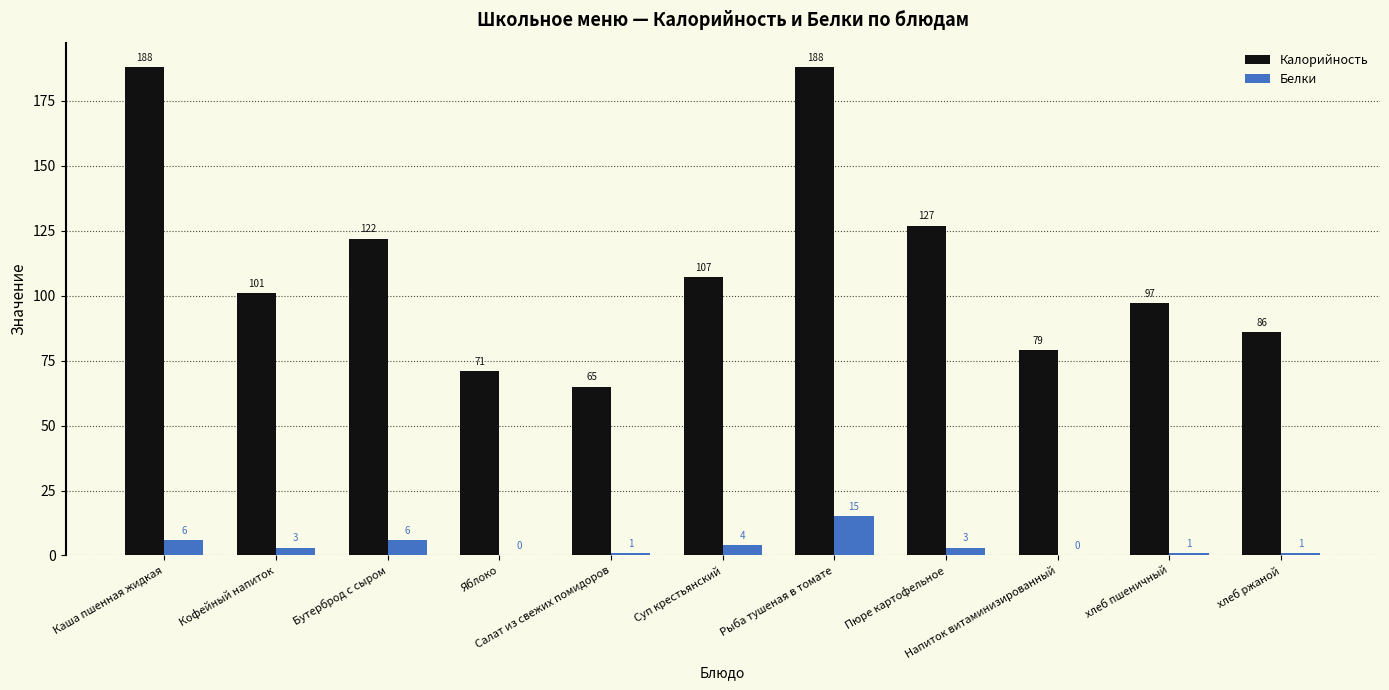

How many data points does each series have?

11